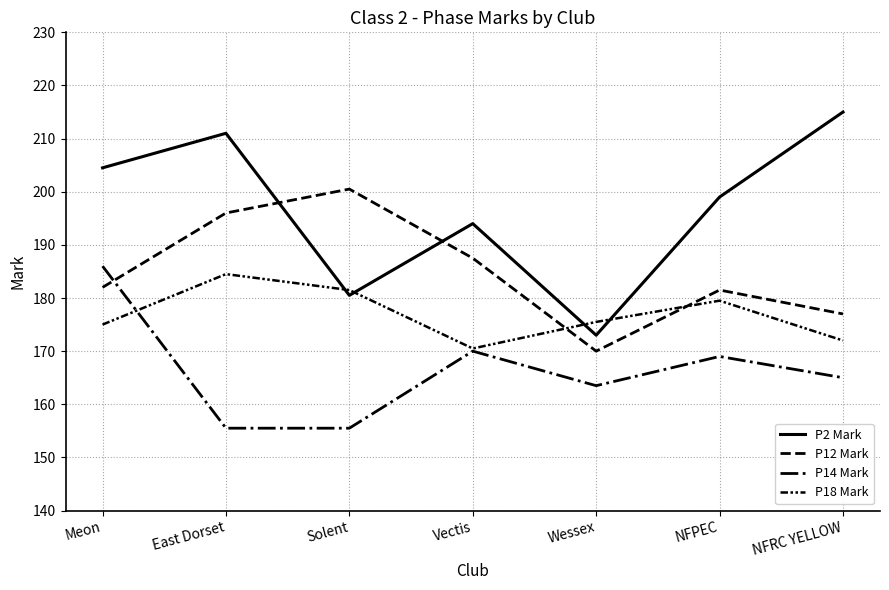

How many intersections are there between P18 Mark and P14 Mark?

1